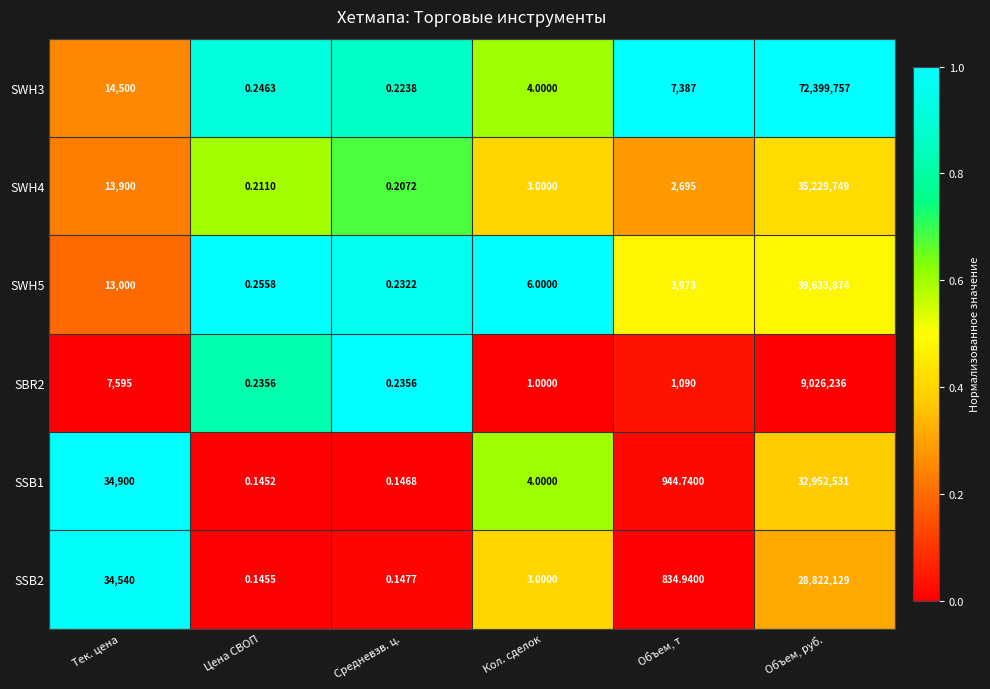

Which category has the lowest value across all series?

Цена СВОП